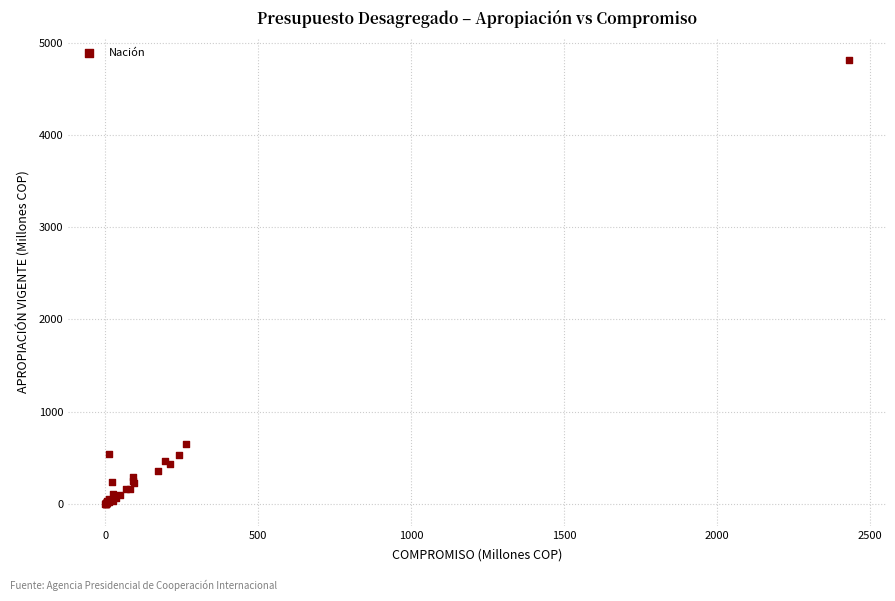

What Y value in the scatter plot is closest to 2407?

646.0